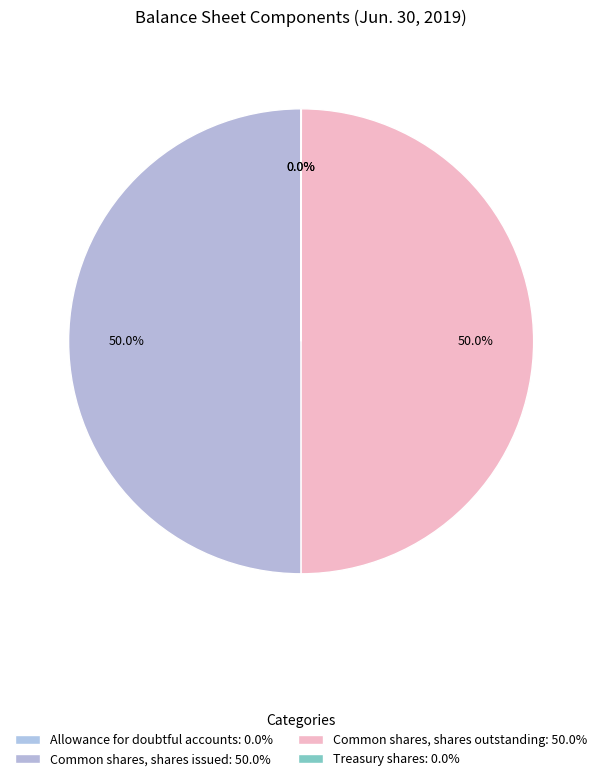

Do Common shares, shares outstanding and Treasury shares together represent more than half of the pie?

No